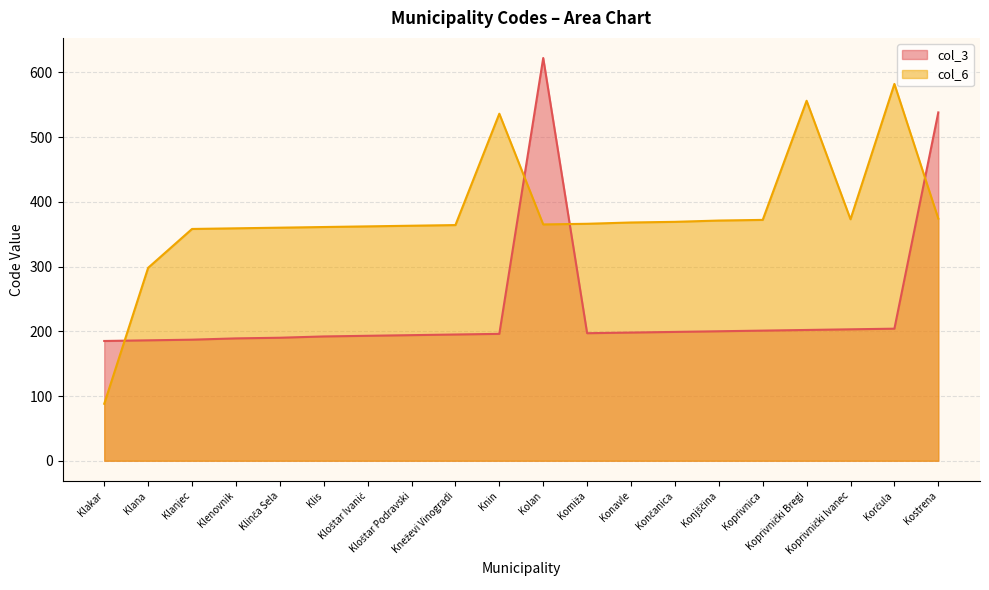

At which label is col_3 closest to 403?

Kostrena